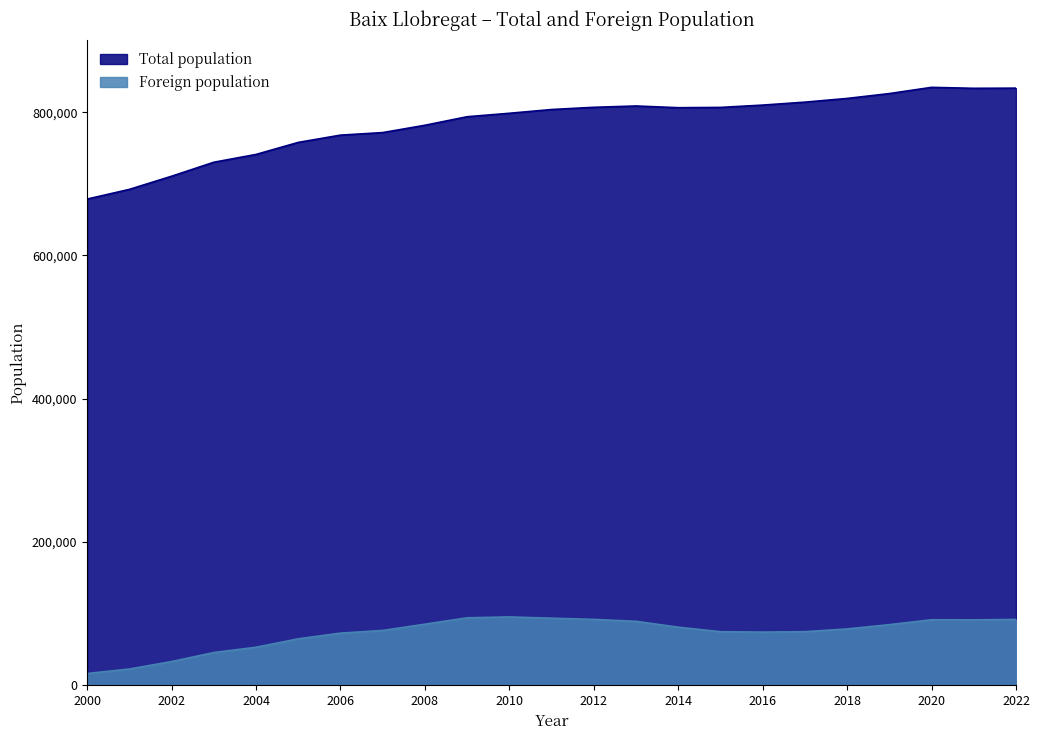

Rank the series by their maximum value, from lowest to highest.

Foreign population, Total population